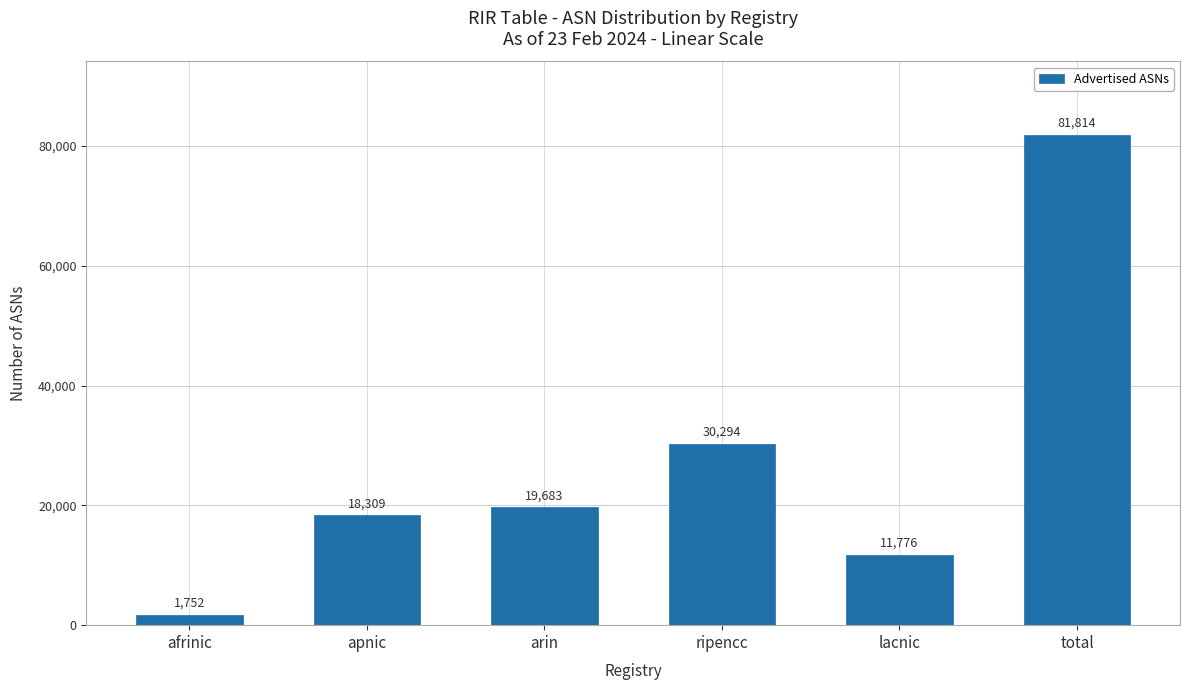

Does the chart contain any negative values?

No